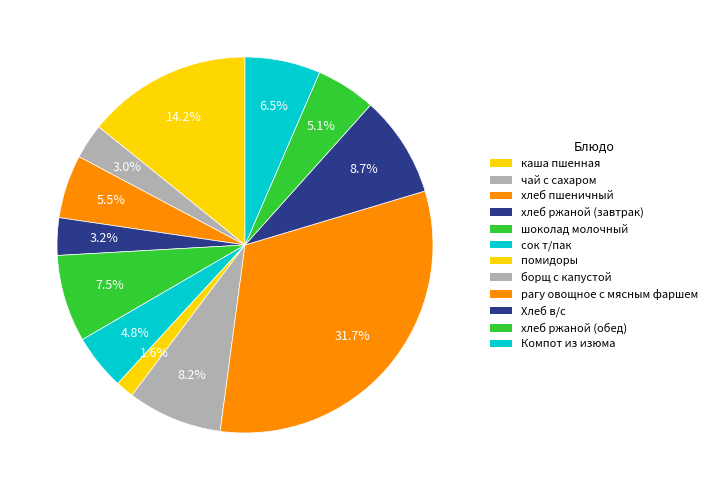

Which has a higher value, хлеб ржаной (завтрак) or Компот из изюма?

Компот из изюма